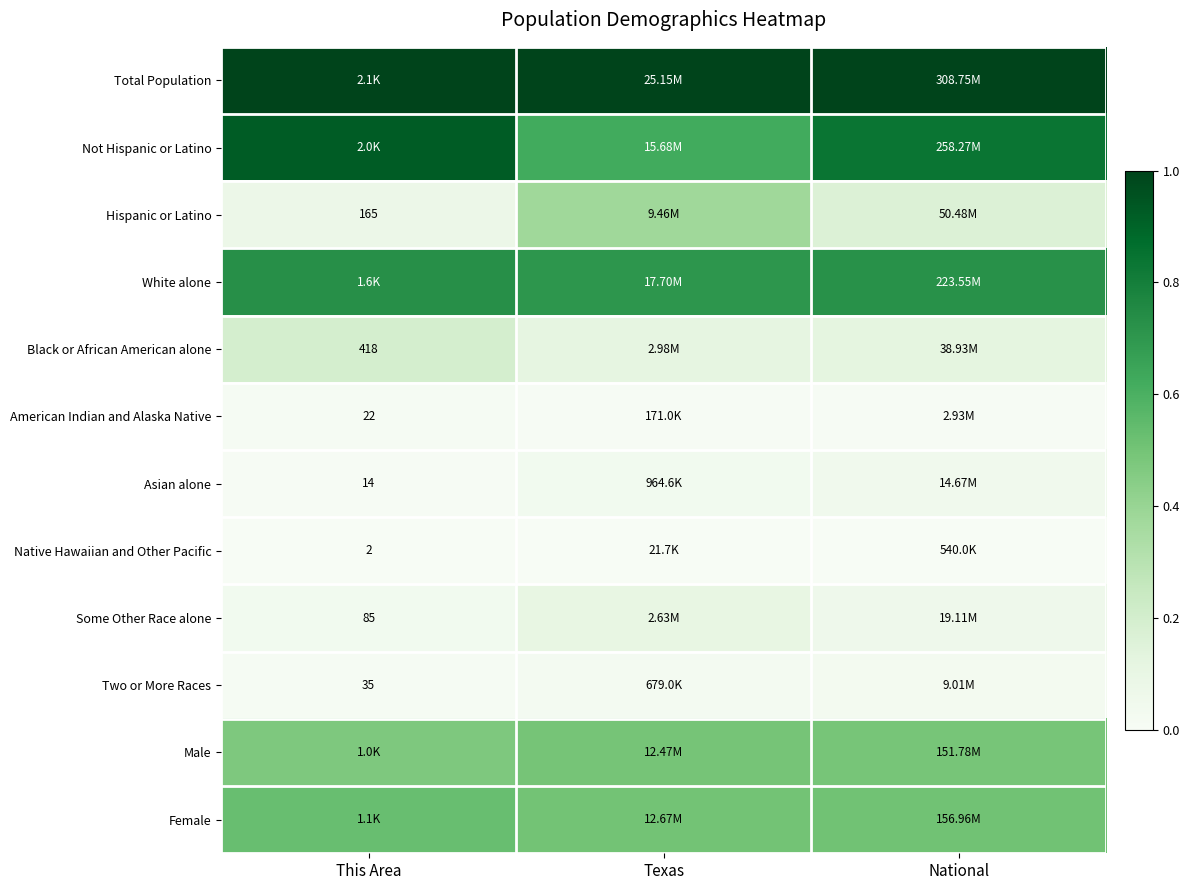

Rank the series at National from lowest to highest value.

Native Hawaiian and Other Pacific, American Indian and Alaska Native, Two or More Races, Asian alone, Some Other Race alone, Black or African American alone, Hispanic or Latino, Male, Female, White alone, Not Hispanic or Latino, Total Population